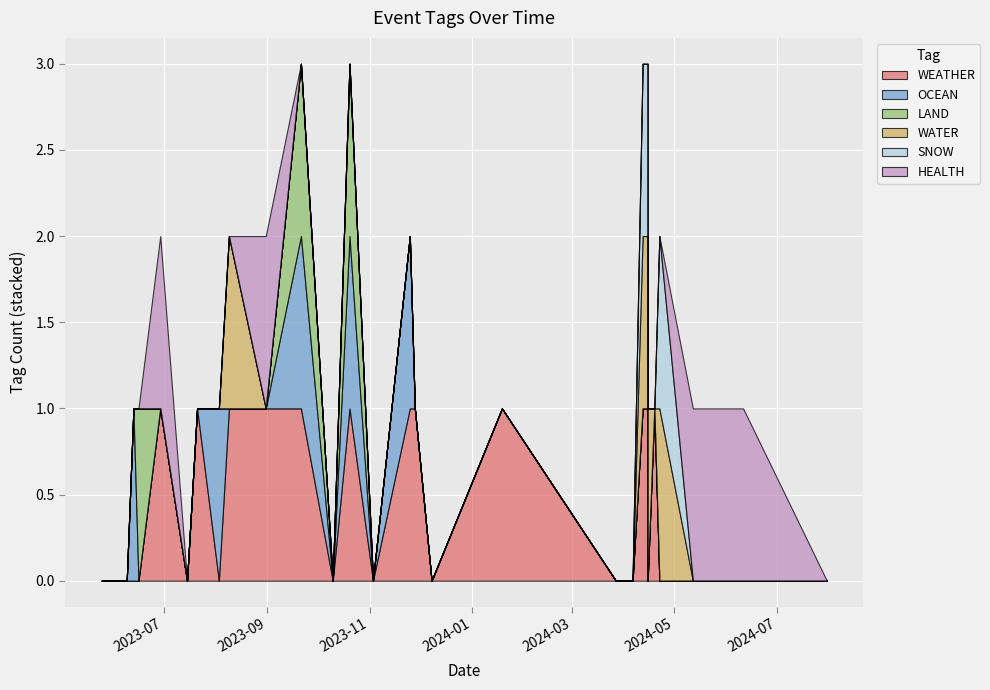

What is the highest value of the LAND series?

1